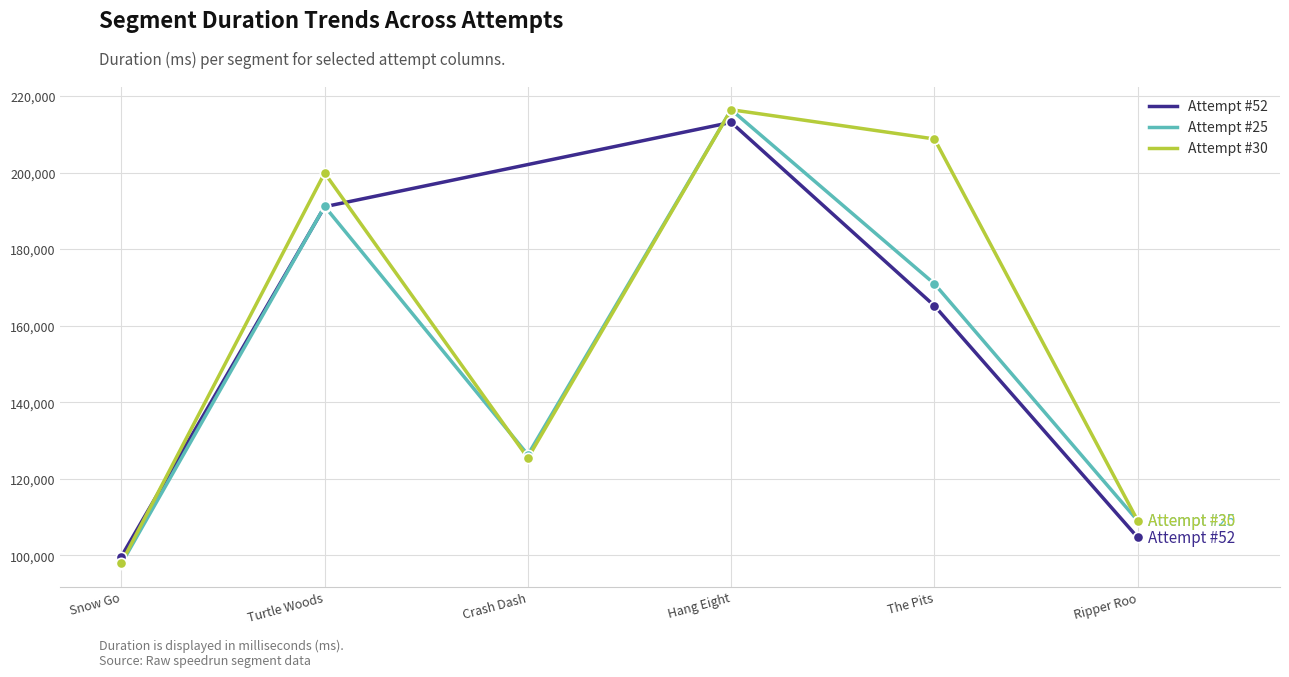

List the labels in order of Attempt #25 value, largest first.

Hang Eight, Turtle Woods, The Pits, Crash Dash, Ripper Roo, Snow Go